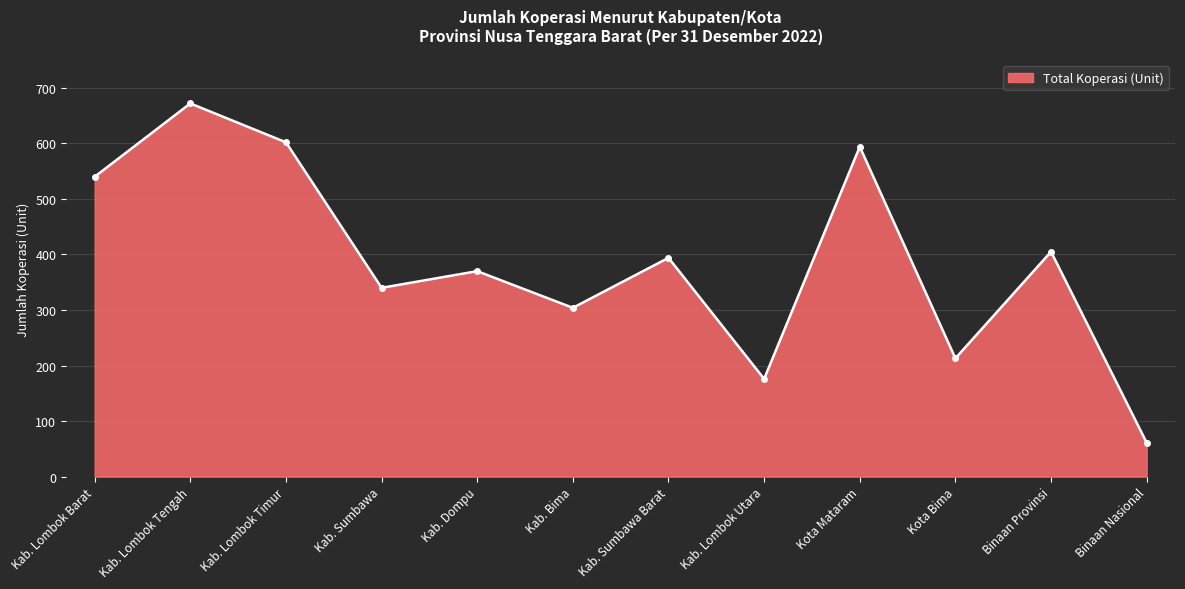

What is the sum of the values at Kab. Dompu and Kab. Lombok Timur?

972